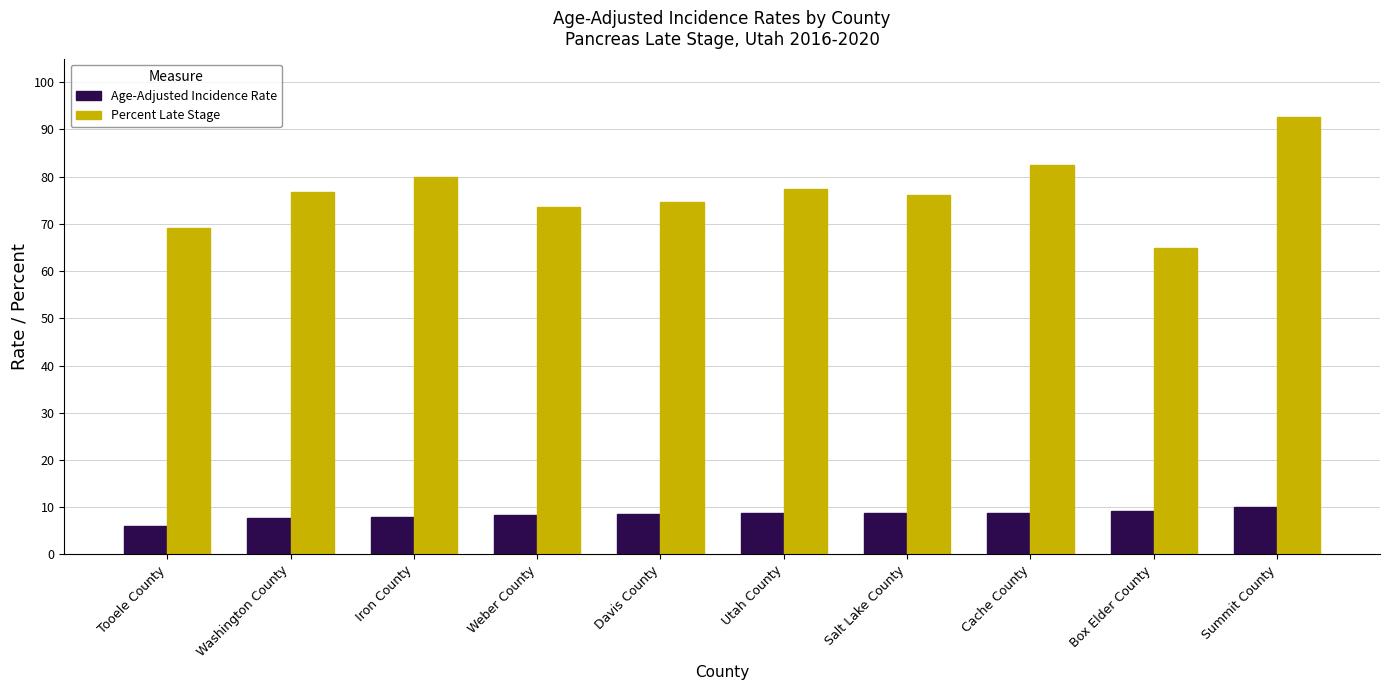

True or false: Age-Adjusted Incidence Rate has a value of 9.1 at Box Elder County.

True